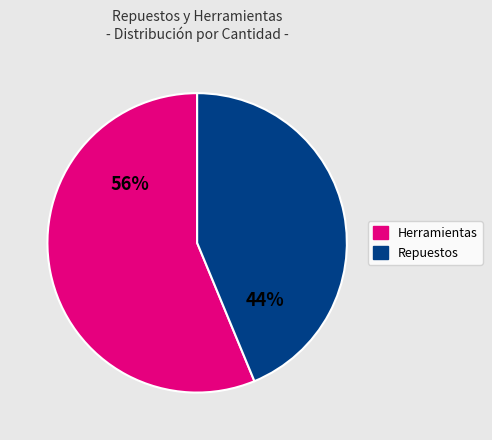

To the nearest percent, what is the average slice percentage?

50%